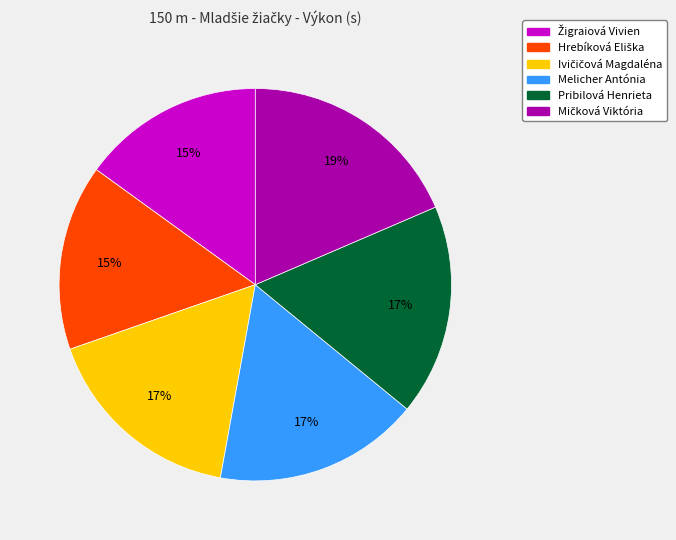

How many segments does this pie chart have?

6